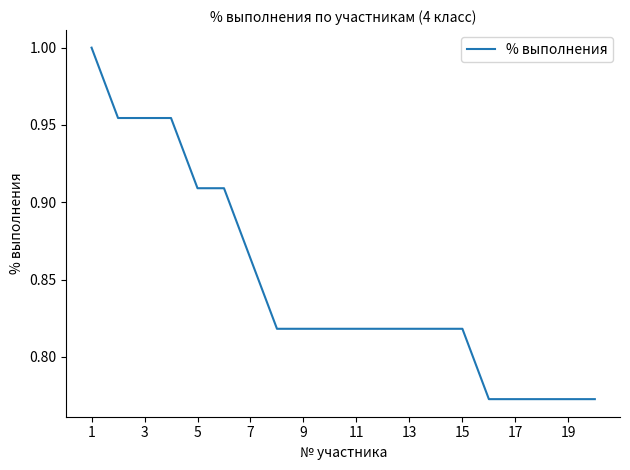

Is this an area chart (filled region under the line)?

No